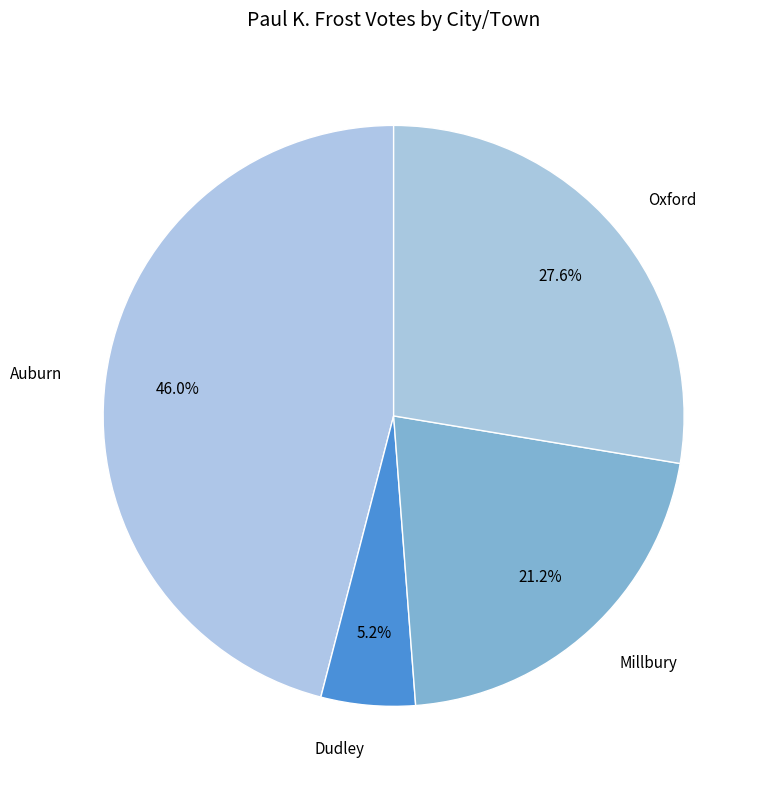

The Dudley slice represents 11% of the pie. True or false?

False